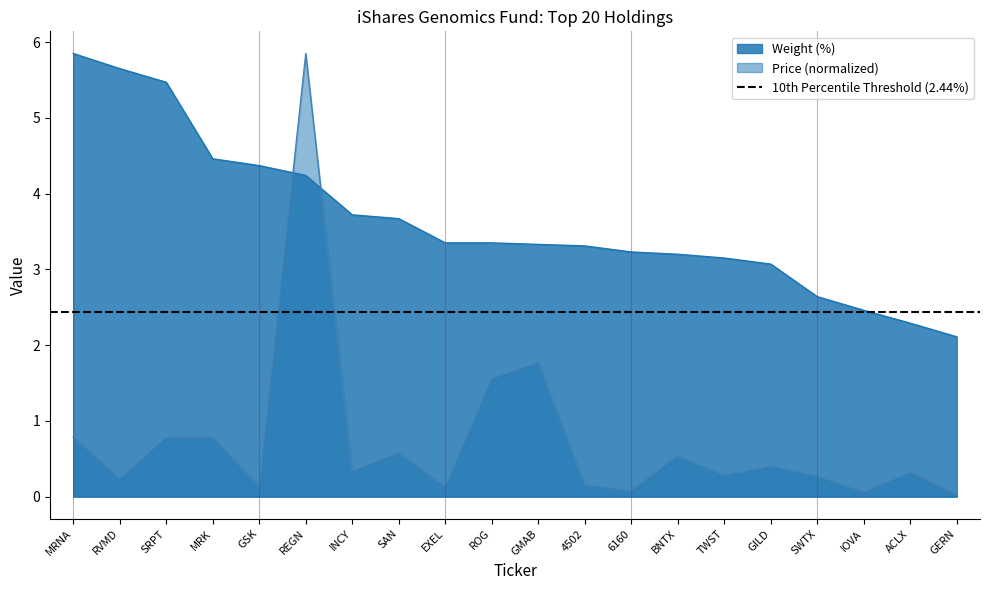

True or false: Weight (%) and Price cross at least once.

True